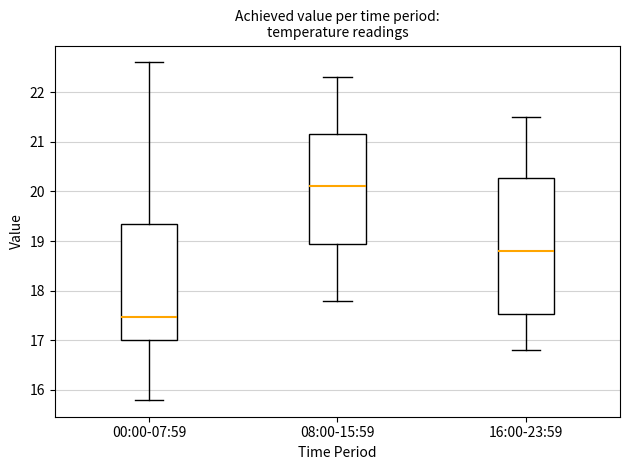

Where is the upper edge of the box for 00:00-07:59 on the y-axis? The values are not printed on the chart, so give them approximately, as read against the axis.

19.3